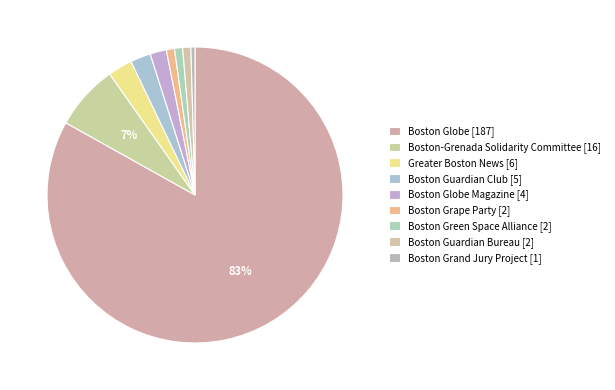

What is the largest slice in the pie chart?

Boston Globe